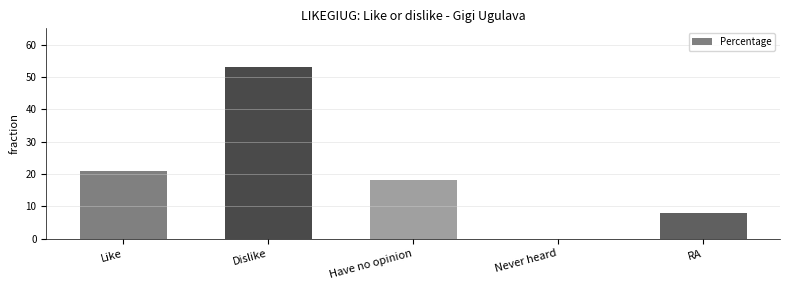

What is the maximum value shown in the chart?

53